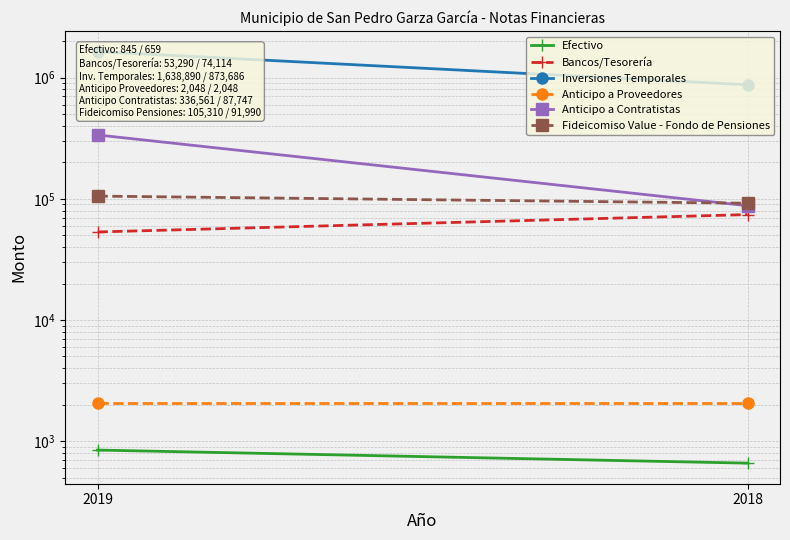

Reading left to right, list all the values displayed in this chart.

Efectivo: 845	659
Bancos/Tesorería: 53290	74114
Inversiones Temporales: 1638890	873686
Anticipo a Proveedores: 2048	2048
Anticipo a Contratistas: 336561	87747
Fideicomiso Value - Fondo de Pensiones: 105310	91990